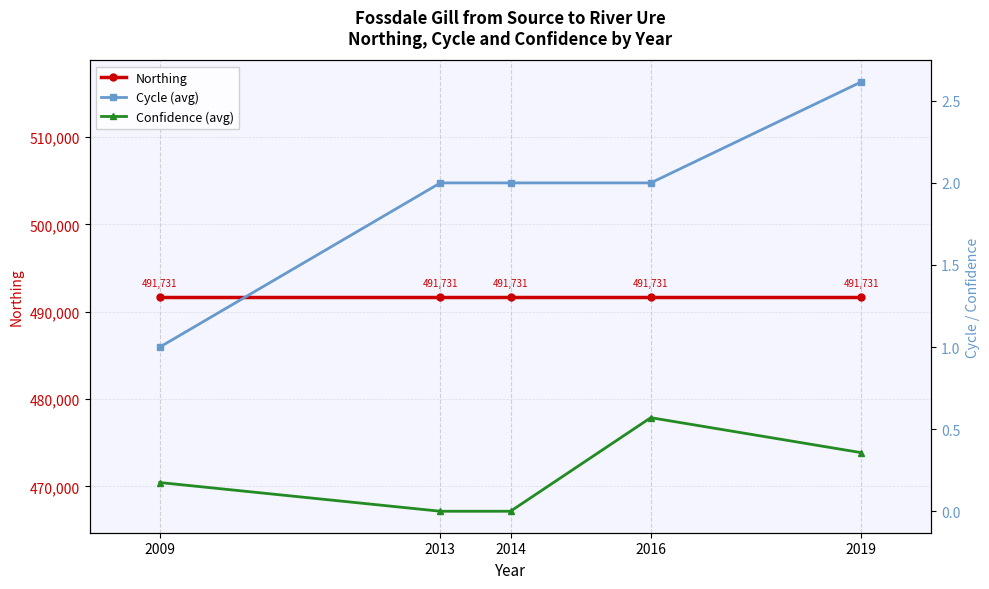

True or false: Northing and Cycle (avg) intersect in this chart.

False